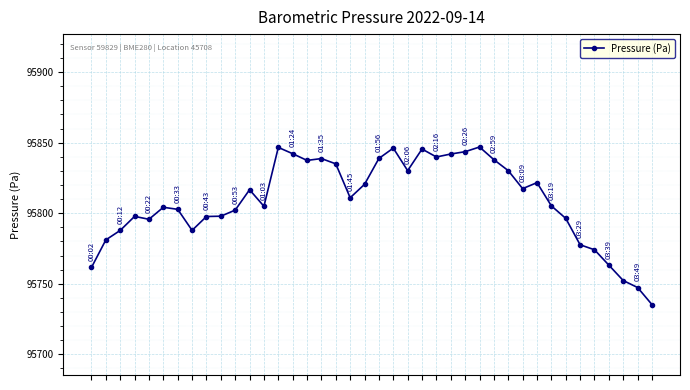

What is the sum of all values?

3832360.6